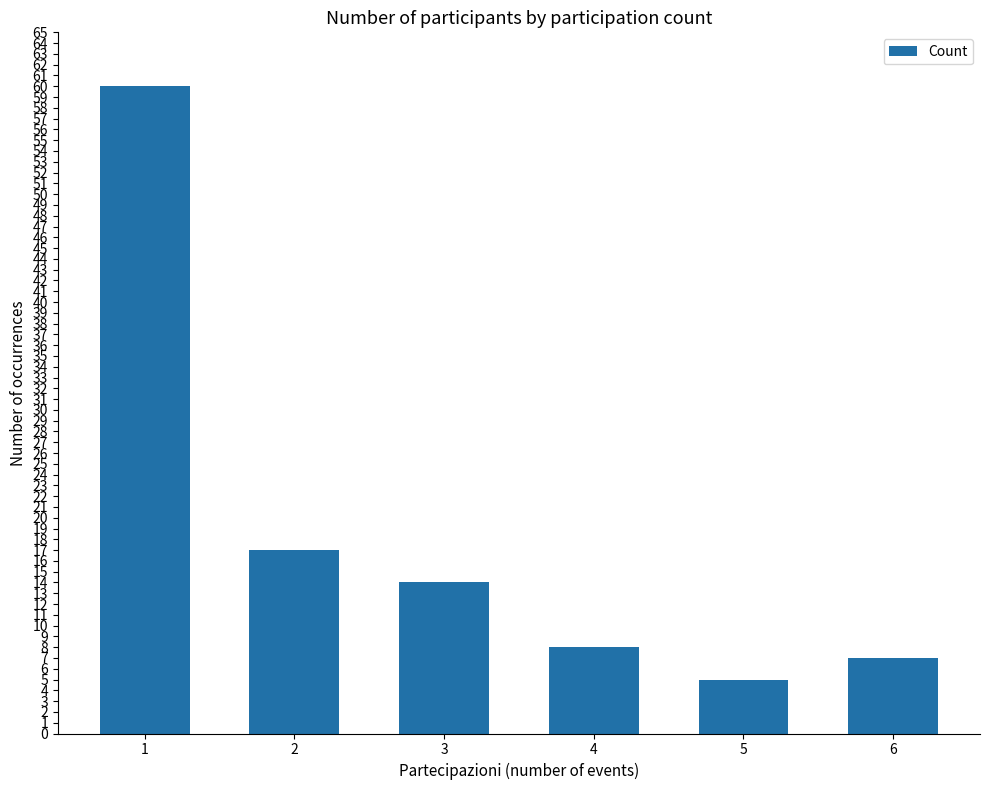

List the labels in order of value, largest first.

1, 2, 3, 4, 6, 5